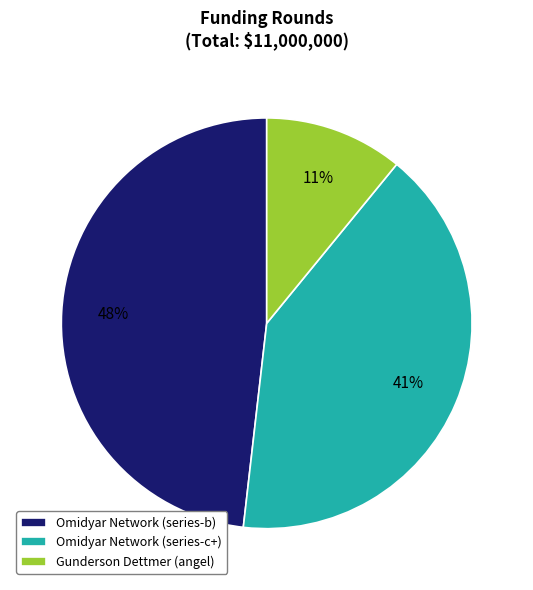

The Omidyar Network (series-c+) slice represents 49% of the pie. True or false?

False